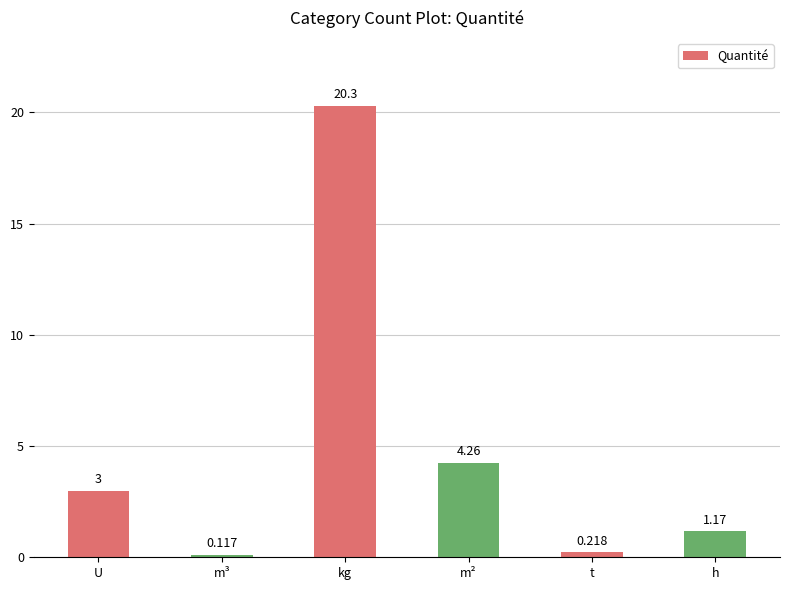

Between t and U, which is larger?

U